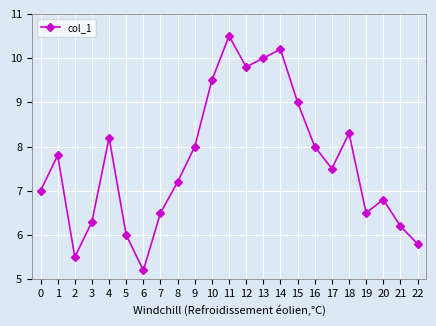

Reading left to right, transcribe all the data shown in this chart.

0=7.0	1=7.8	2=5.5	3=6.3	4=8.2	5=6.0	6=5.2	7=6.5	8=7.2	9=8.0	10=9.5	11=10.5	12=9.8	13=10.0	14=10.2	15=9.0	16=8.0	17=7.5	18=8.3	19=6.5	20=6.8	21=6.2	22=5.8